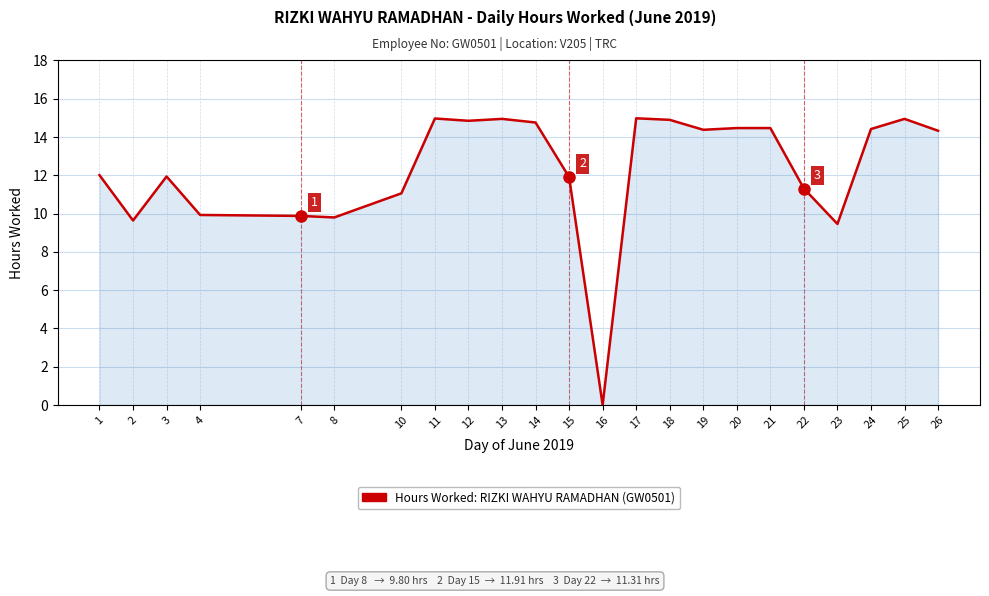

How many lines are shown in the chart?

1